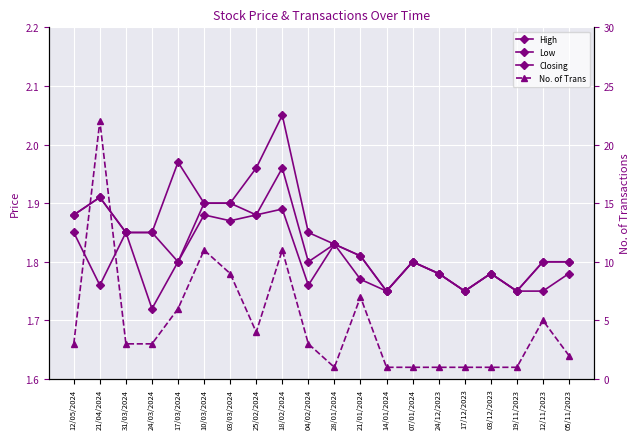

What is the value of the Closing point at the 6th from the left?

1.9